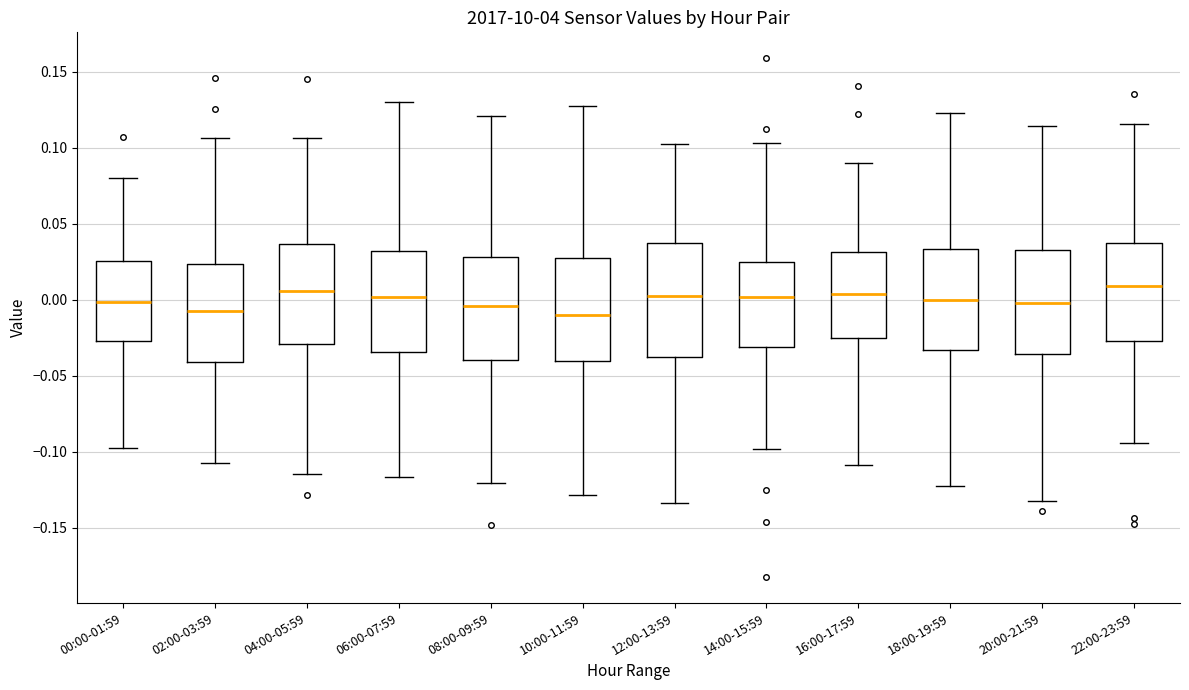

Reading left to right, transcribe this box plot: for each box, give where its median line is, the range the box spans, and where its two whiskers end, as read against the y-axis. The values are not printed on the chart, so give them approximately, as read against the axis.

00:00-01:59: median 0.000, box -0.025 to 0.025, whiskers -0.100 to 0.080
02:00-03:59: median -0.005, box -0.040 to 0.025, whiskers -0.105 to 0.105
04:00-05:59: median 0.005, box -0.030 to 0.035, whiskers -0.115 to 0.105
06:00-07:59: median 0.000, box -0.035 to 0.030, whiskers -0.115 to 0.130
08:00-09:59: median -0.005, box -0.040 to 0.030, whiskers -0.120 to 0.120
10:00-11:59: median -0.010, box -0.040 to 0.025, whiskers -0.130 to 0.125
12:00-13:59: median 0.005, box -0.035 to 0.035, whiskers -0.135 to 0.100
14:00-15:59: median 0.000, box -0.030 to 0.025, whiskers -0.100 to 0.105
16:00-17:59: median 0.005, box -0.025 to 0.030, whiskers -0.110 to 0.090
18:00-19:59: median 0.000, box -0.035 to 0.035, whiskers -0.125 to 0.125
20:00-21:59: median 0.000, box -0.035 to 0.035, whiskers -0.135 to 0.115
22:00-23:59: median 0.010, box -0.025 to 0.035, whiskers -0.095 to 0.115